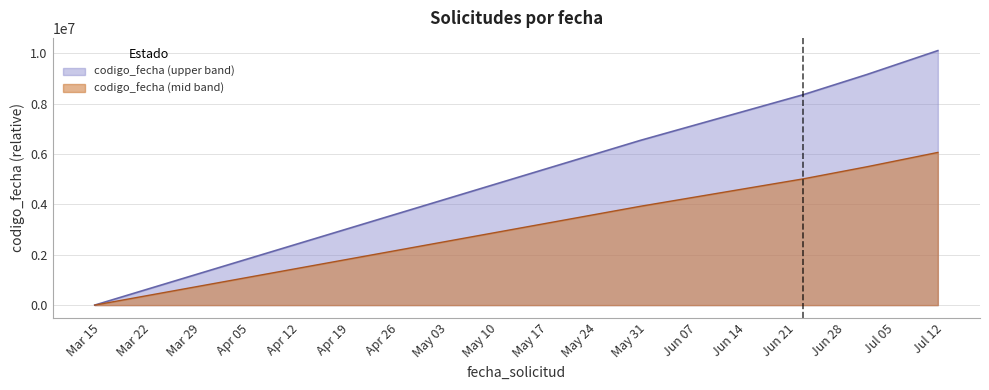

What is the difference between the values at 2022-05-30 and 2022-03-14?

6538619